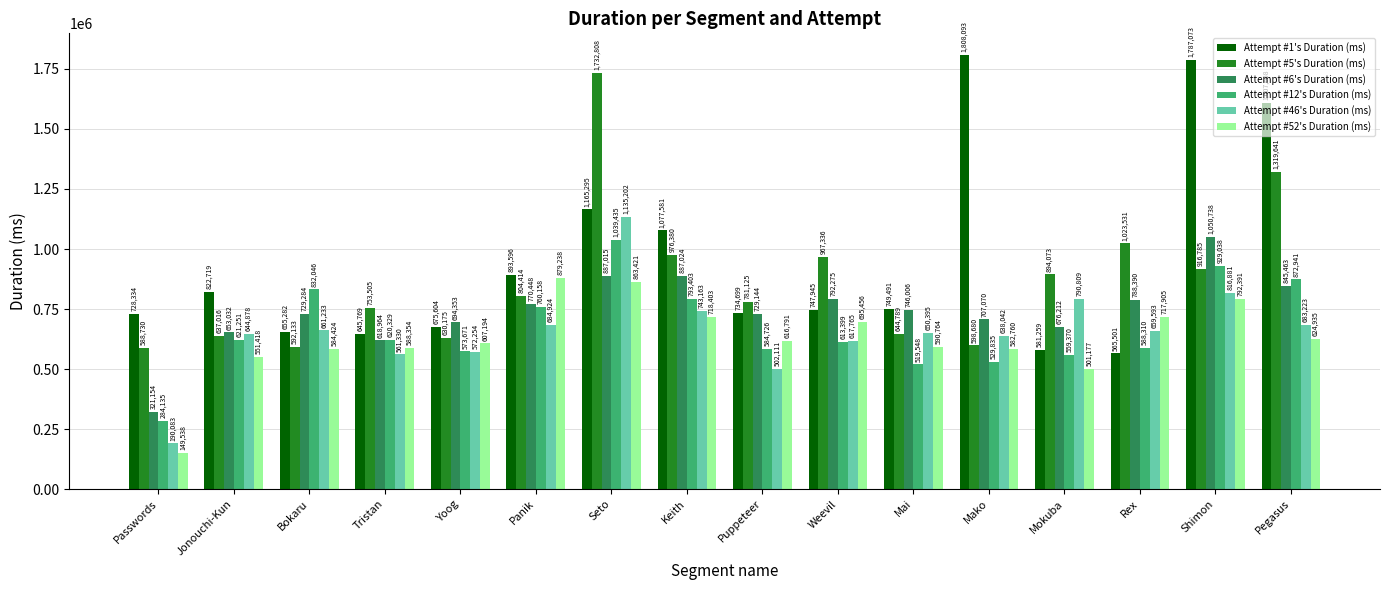

The Attempt #1's Duration (ms) series shows 718997 at Shimon. True or false?

False